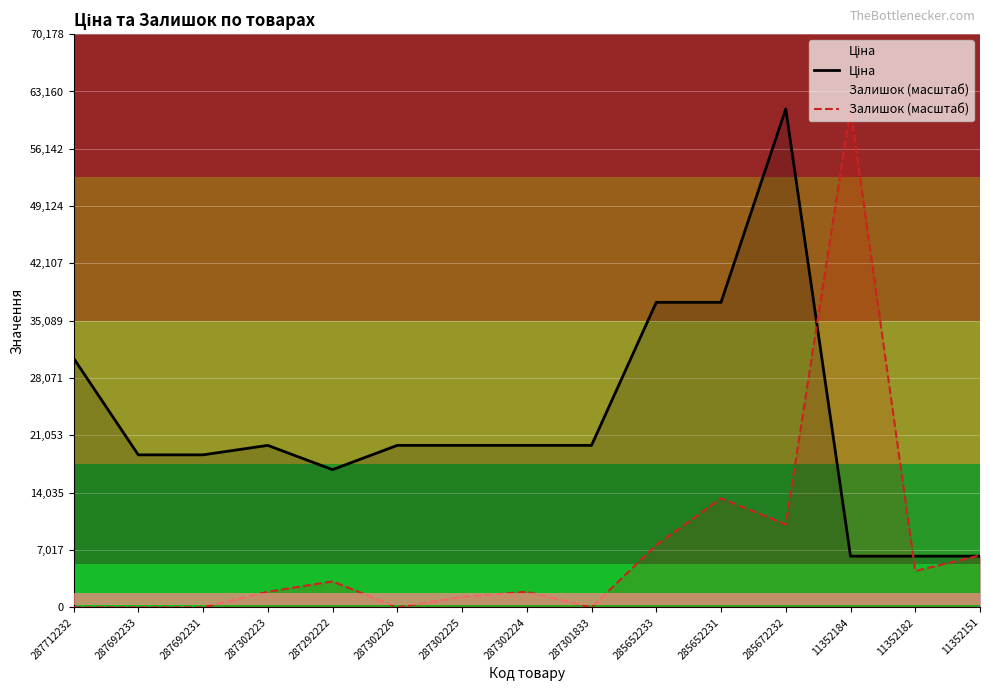

What is the difference between the maximum and minimum values in the Ціна series?

54758.0